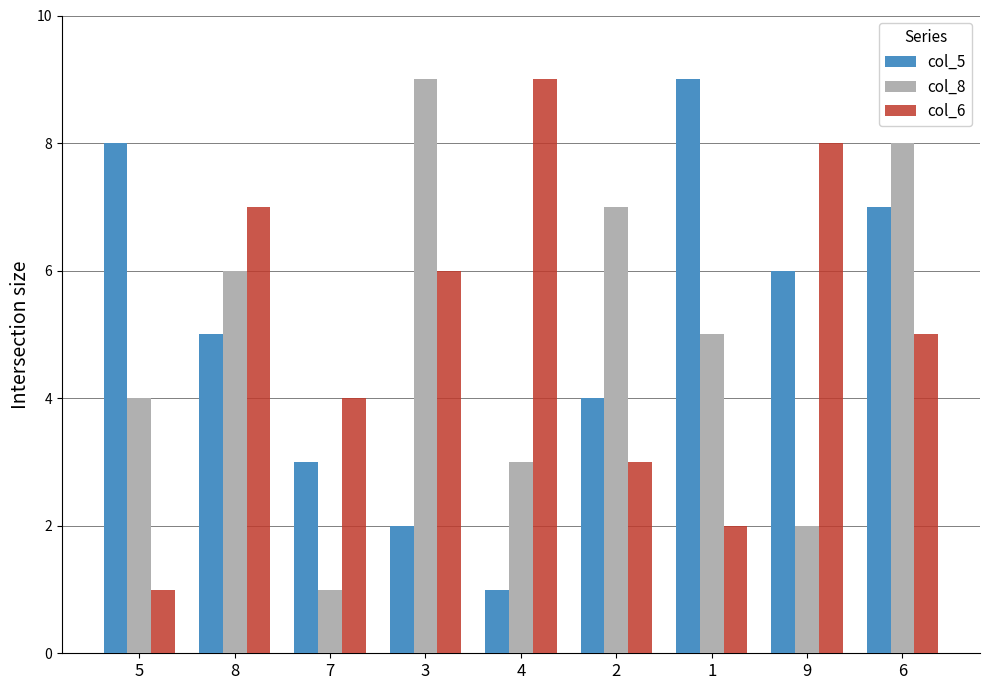

Are the bars horizontal?

No